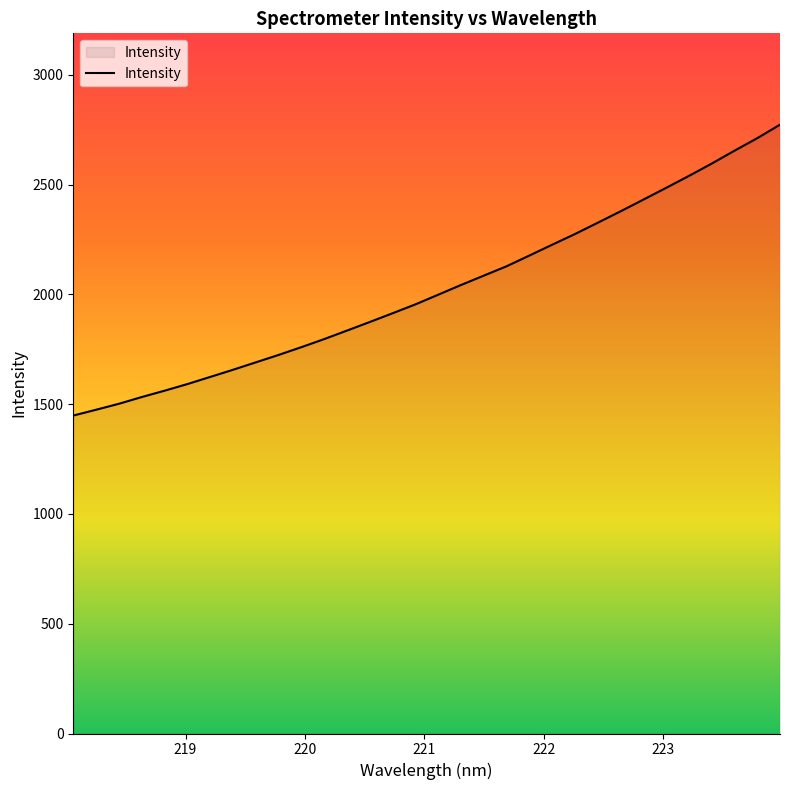

What is the greatest value displayed?

2772.7